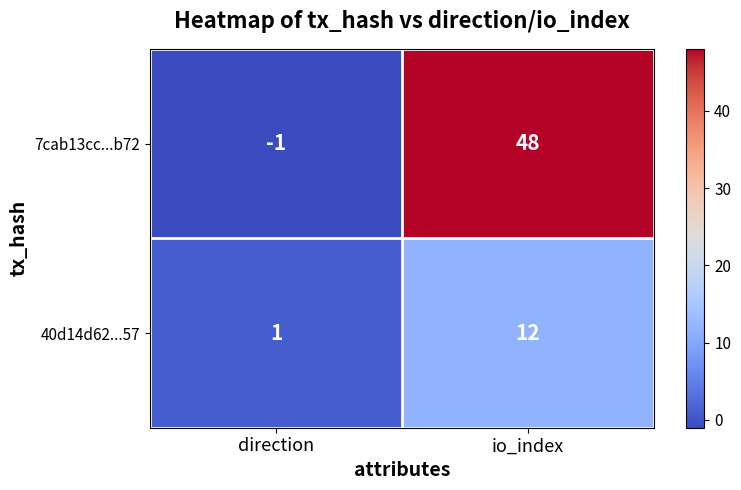

Where is 40d14d62...57 nearest to the value 6?

direction